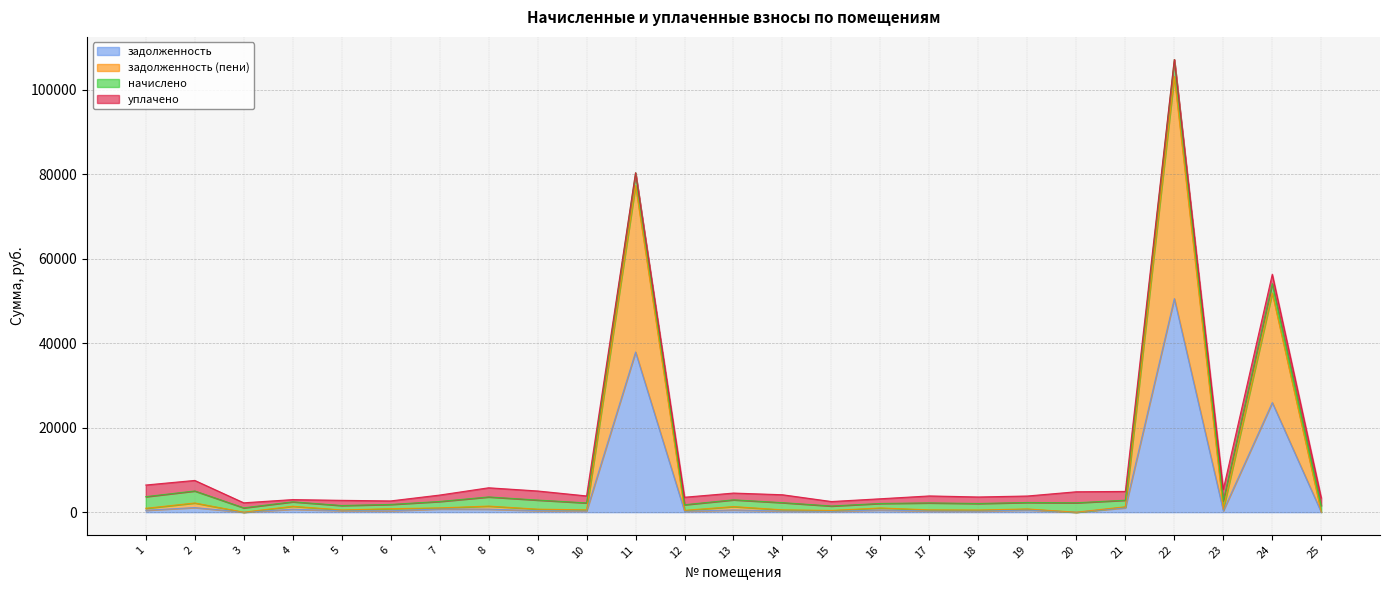

What is the difference between the second highest and minimum values in the задолженность series?

37906.3